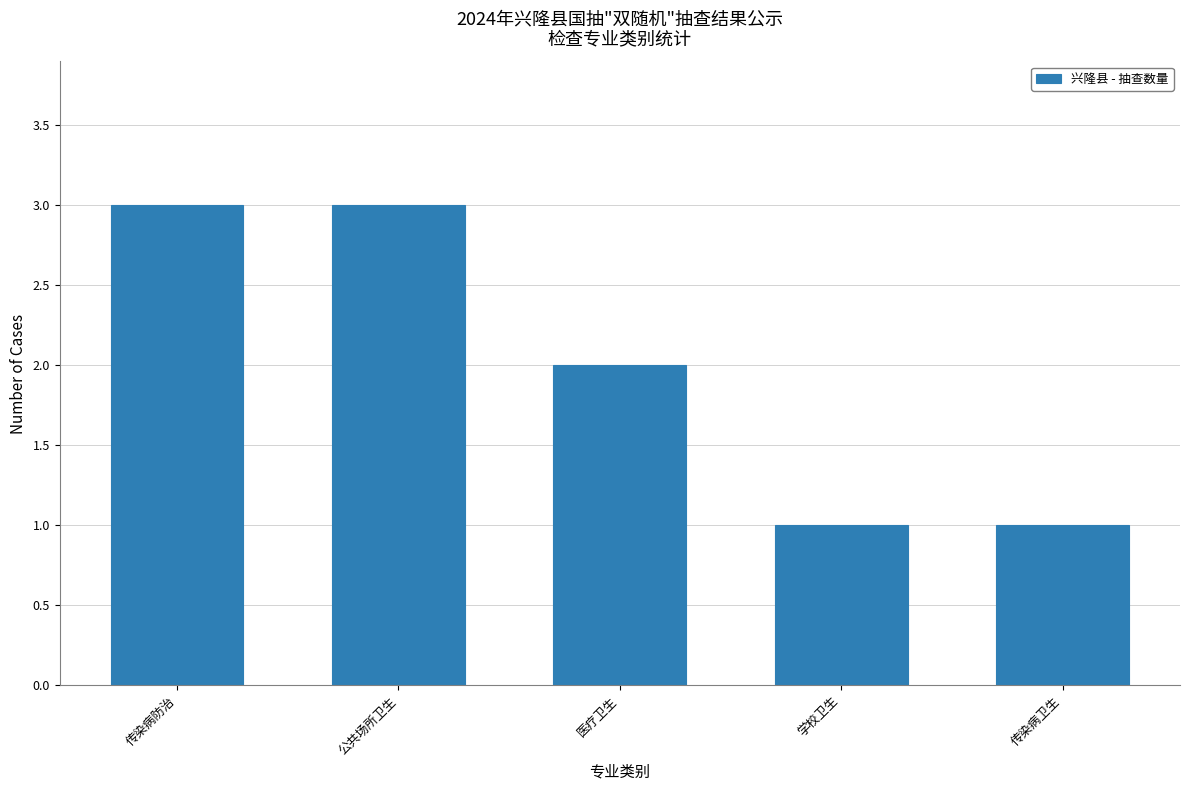

True or false: the data shows 5 at 公共场所卫生.

False